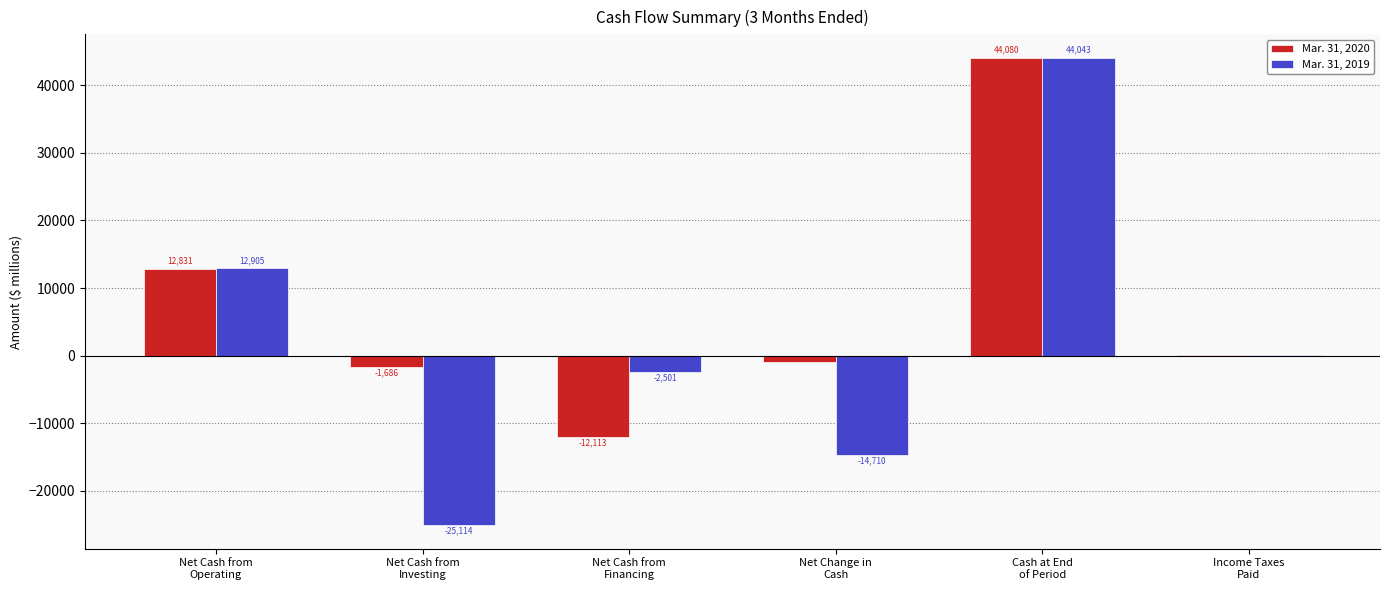

Is the value of Mar. 31, 2019 at Net Cash from
Financing greater than the value of Mar. 31, 2020 at Income Taxes
Paid?

No